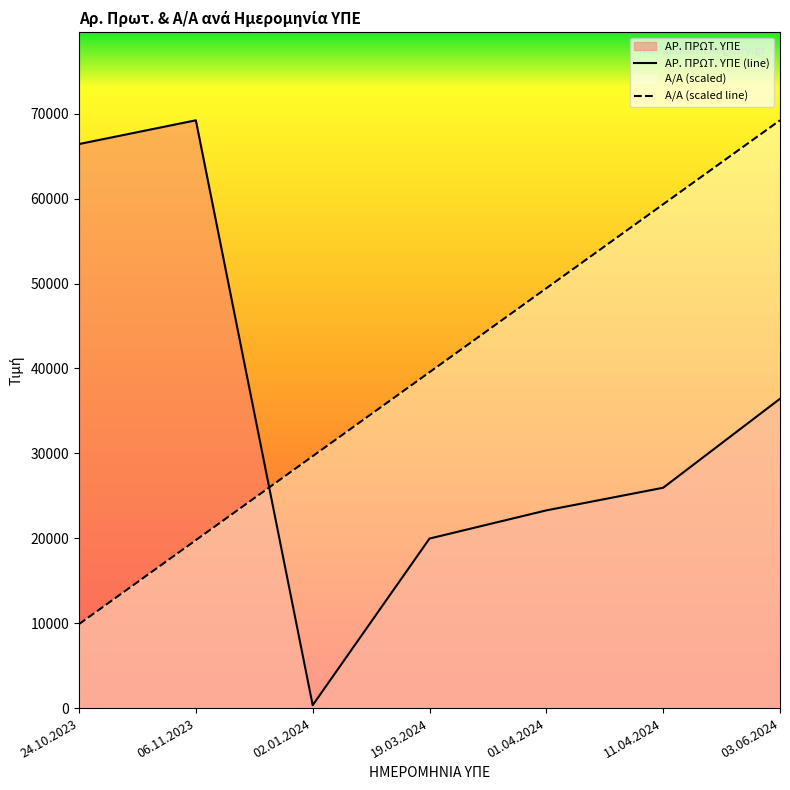

Is the value of Α/Α at 24.10.2023 greater than the value of ΑΡ. ΠΡΩΤ. ΥΠΕ at 03.06.2024?

No